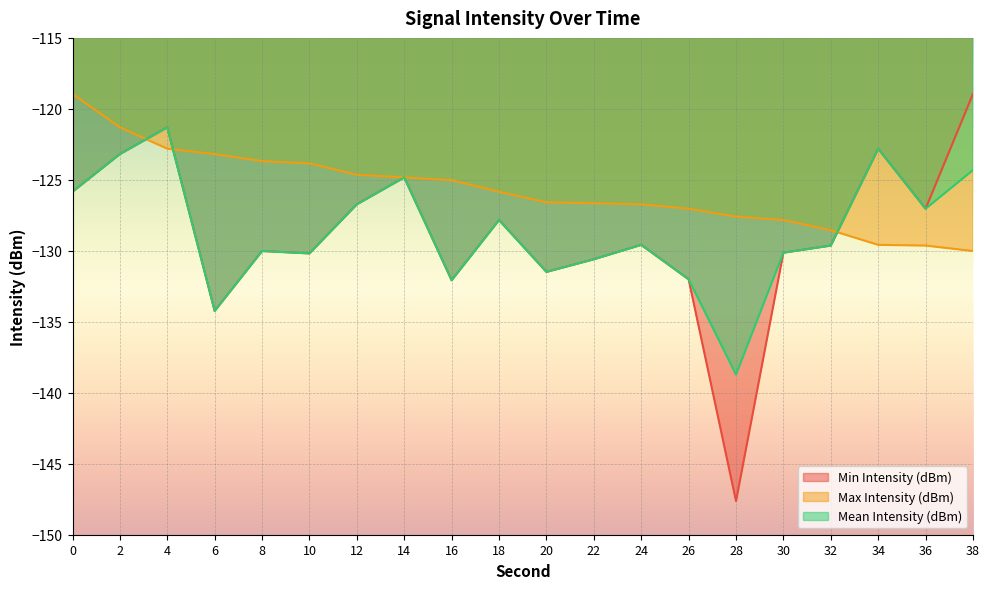

How many lines are shown in the chart?

3